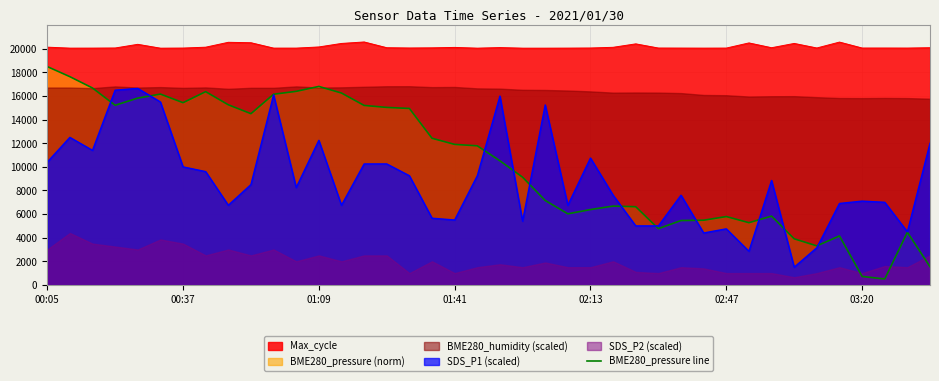

The value of BME280_pressure line at 00:05 is 18500.0. True or false?

True